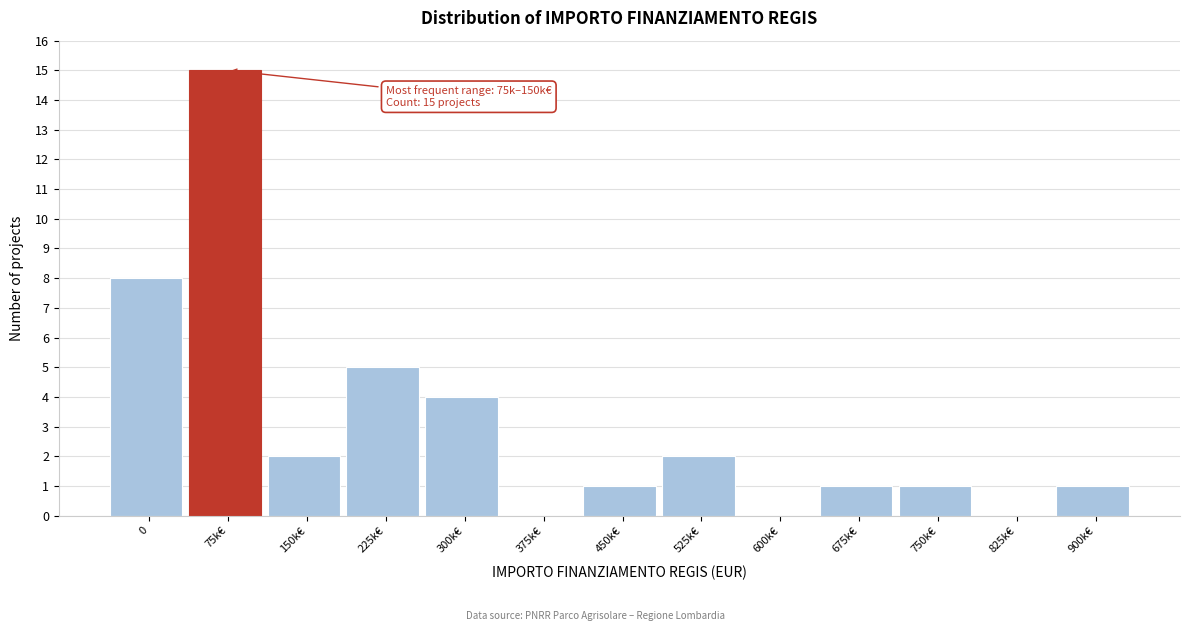

Reading left to right, list all the values displayed in this chart.

0=8	75k€=15	150k€=2	225k€=5	300k€=4	375k€=0	450k€=1	525k€=2	600k€=0	675k€=1	750k€=1	825k€=0	900k€=1